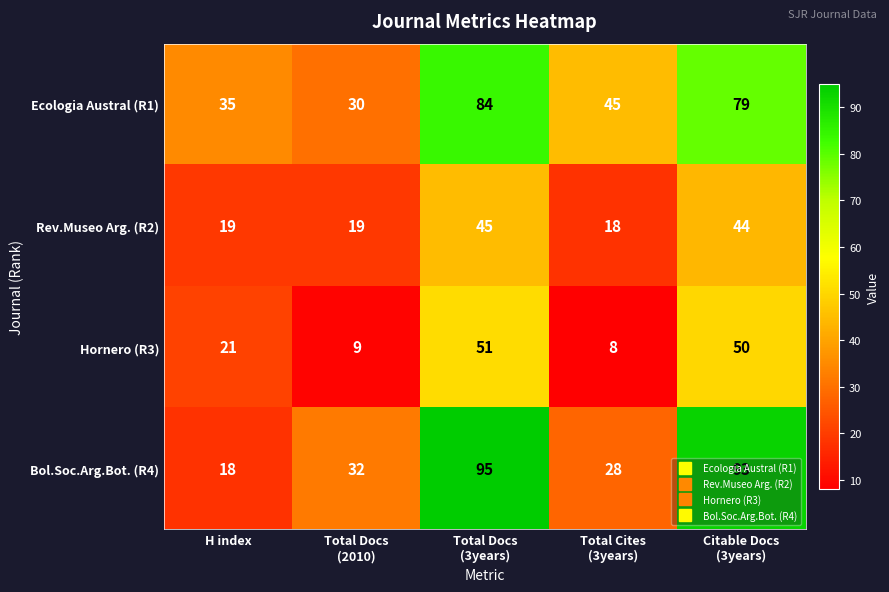

What is the sum of all Rev.Museo Arg. (R2) values?

145